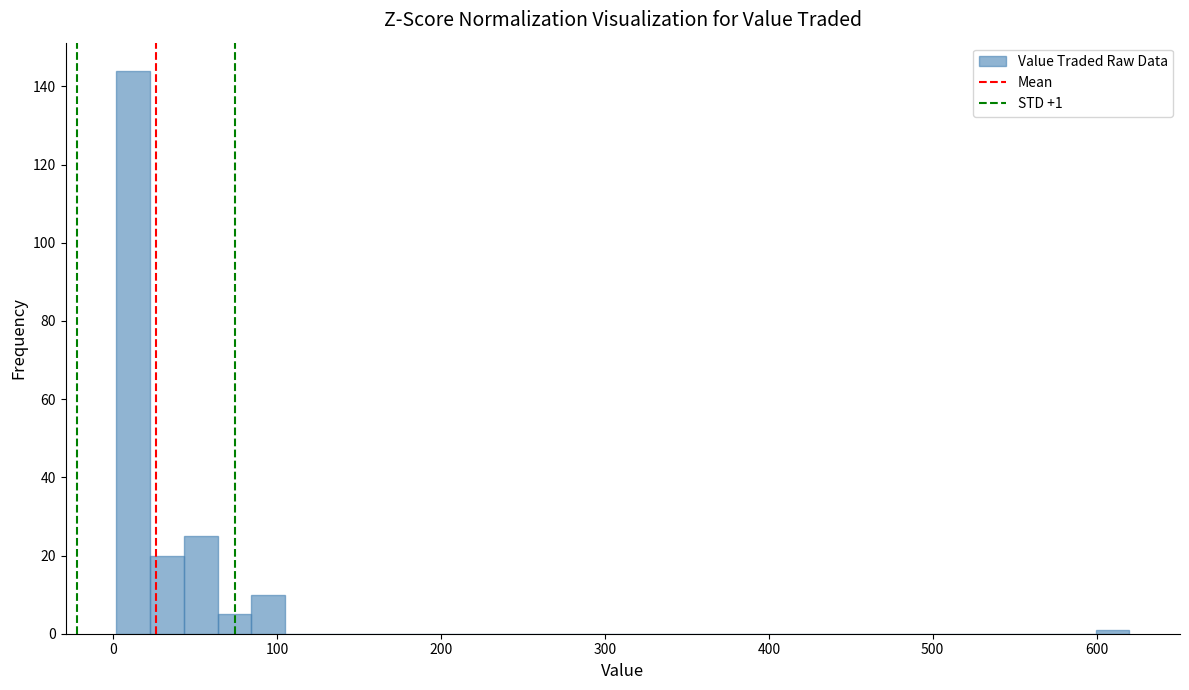

Around what value on the x-axis is the tallest bar? Give the approximate position of its centre, as read against the axis.

10